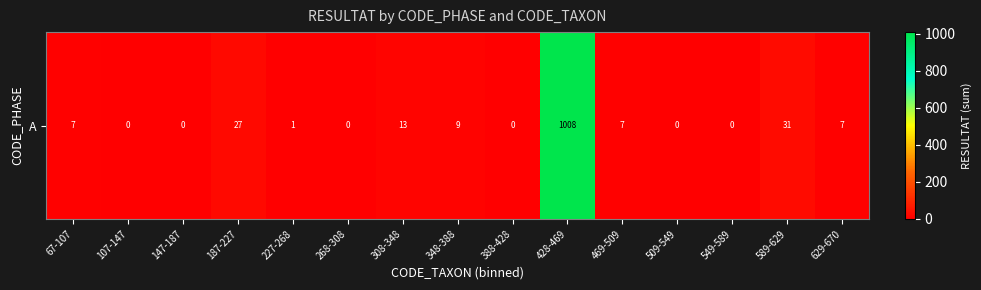

Rank the categories by value from highest to lowest.

428-469, 589-629, 187-227, 308-348, 348-388, 67-107, 469-509, 629-670, 227-268, 107-147, 147-187, 268-308, 388-428, 509-549, 549-589